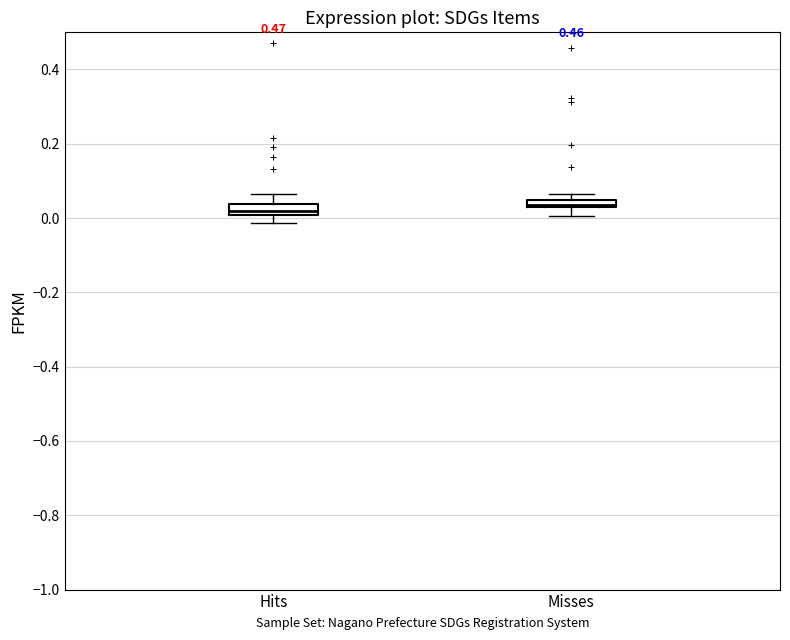

Where is the lower edge of the box for Misses on the y-axis? The values are not printed on the chart, so give them approximately, as read against the axis.

0.02